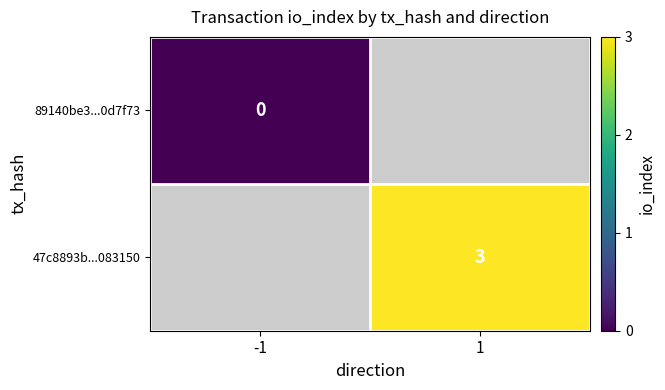

Is the value of 47c8893b...083150 at 1 greater than the value of 89140be3...0d7f73 at -1?

Yes